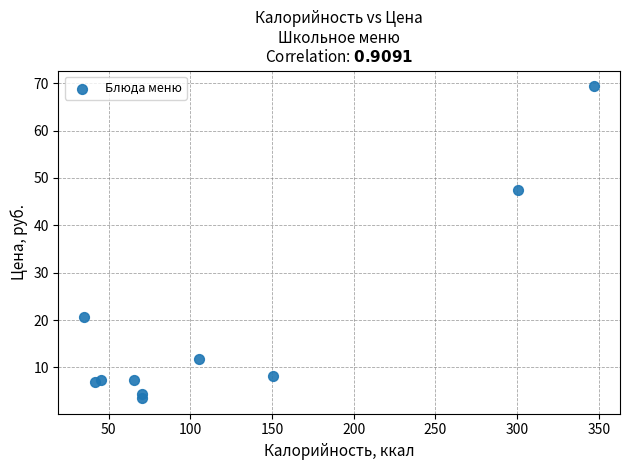

What Y value in the scatter plot is closest to 36?

47.4